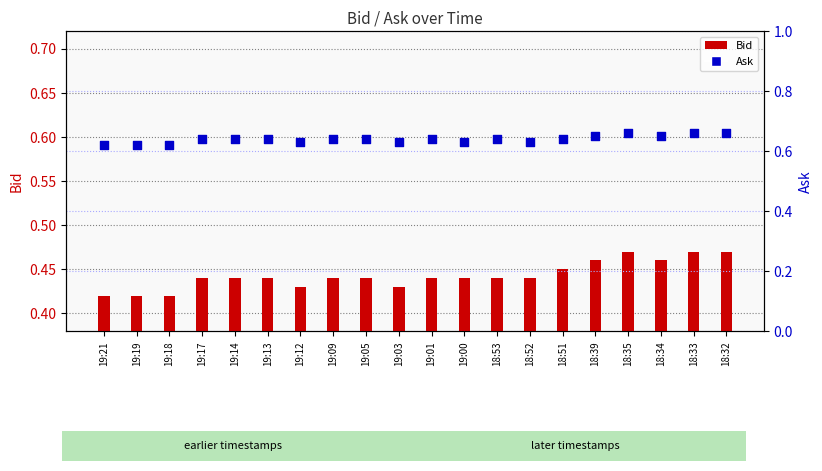

Which series reaches the minimum Y coordinate?

Bid